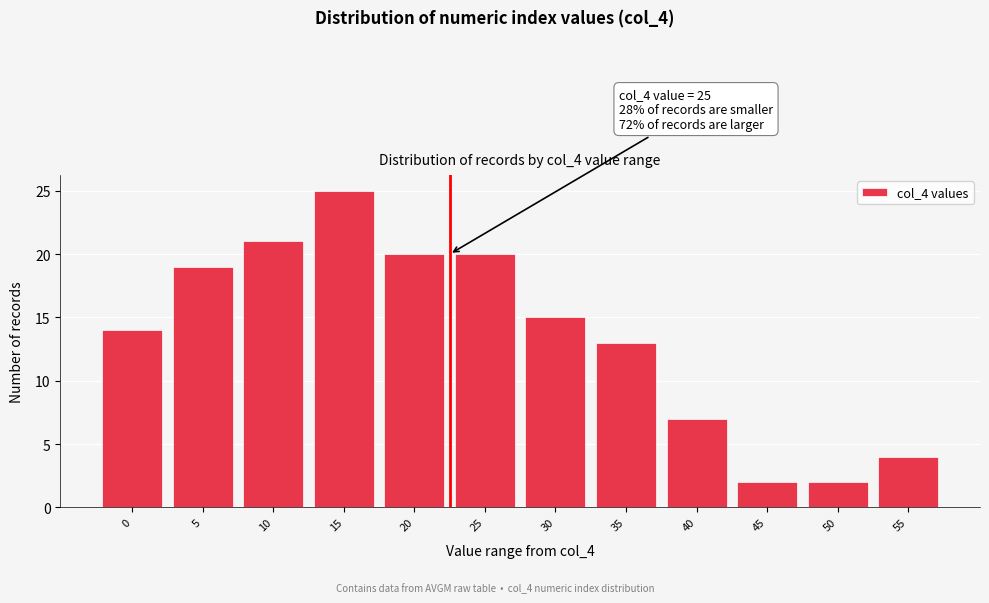

Reading left to right, extract all data points from this chart.

0=14	5=19	10=21	15=25	20=20	25=20	30=15	35=13	40=7	45=2	50=2	55=4